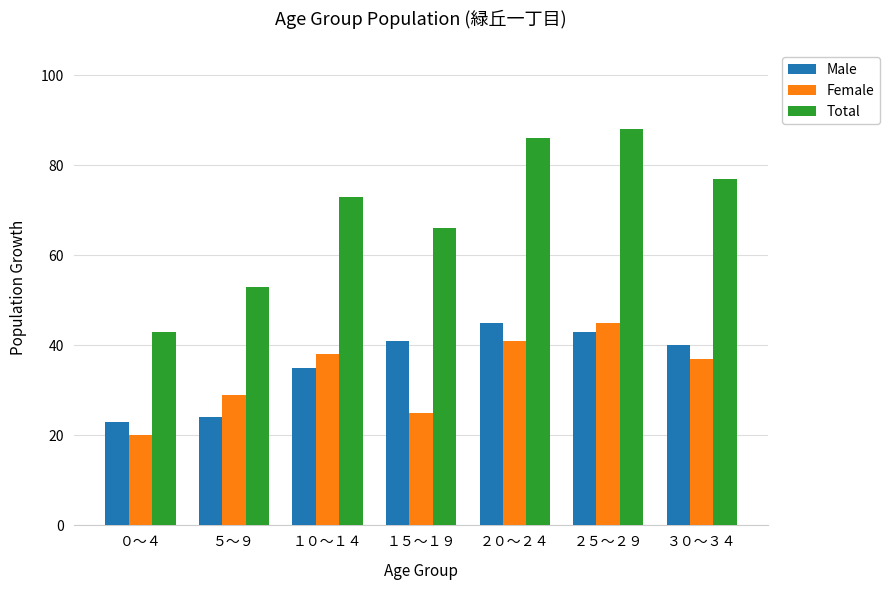

The Female series shows 45 at ２５～２９. True or false?

True